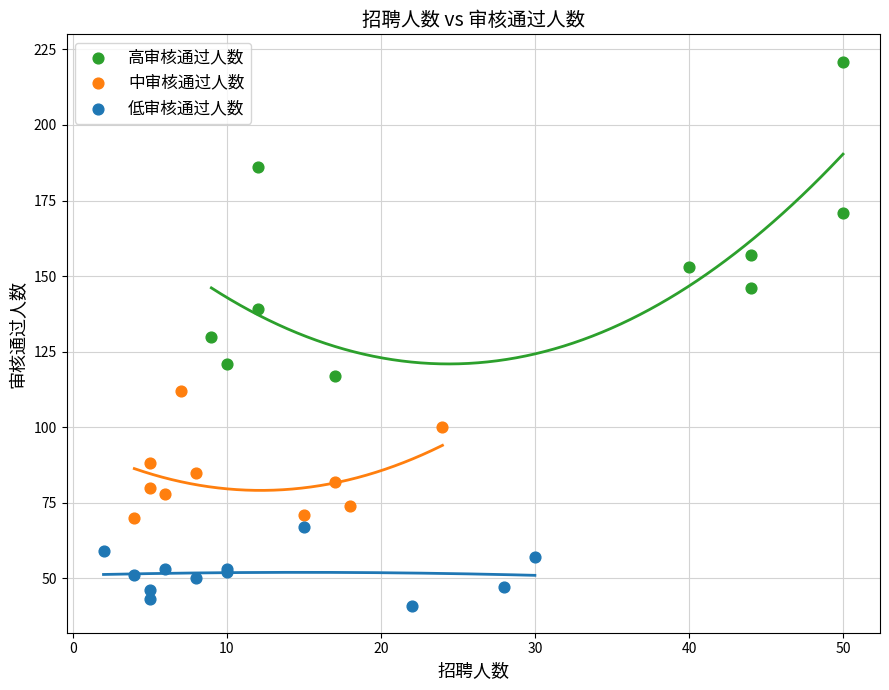

Which series reaches the maximum Y coordinate?

高审核通过人数